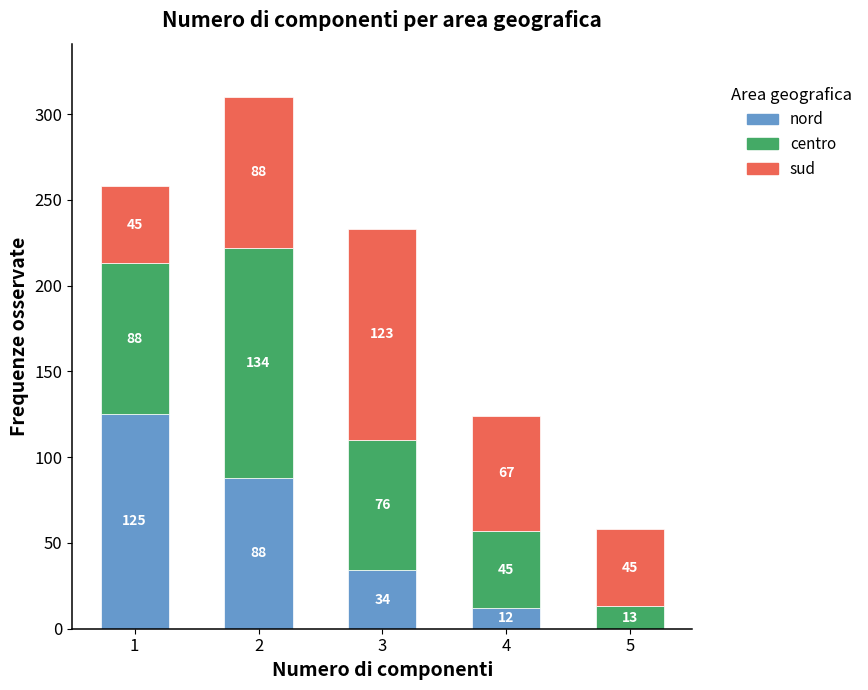

Does the chart contain stacked bars?

Yes